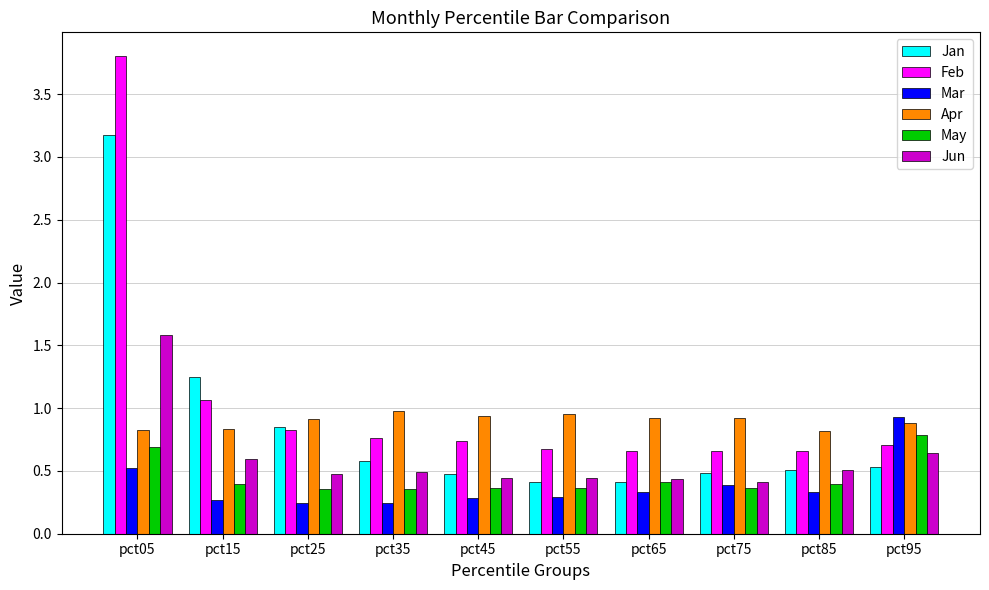

At which category does the chart reach its peak across all series?

pct05